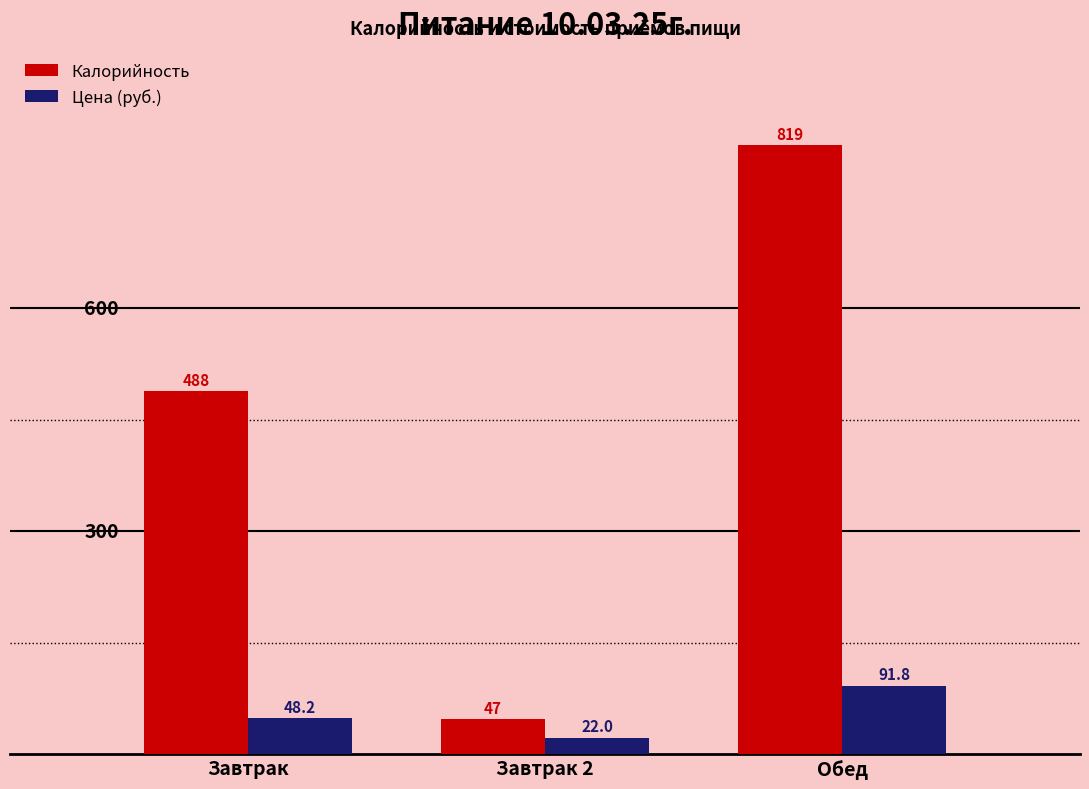

Reading left to right, transcribe all the data shown in this chart.

Калорийность: 488.0	47.0	819.0
Цена (руб.): 48.2	22.0	91.8